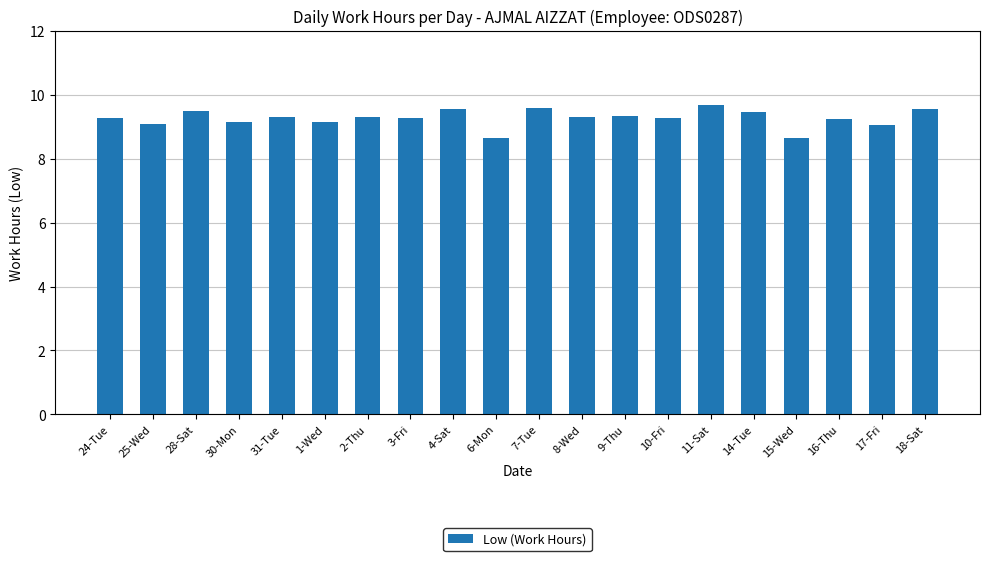

Approximately how many times larger is the value at 30-Mon compared to 2-Thu?

1.0